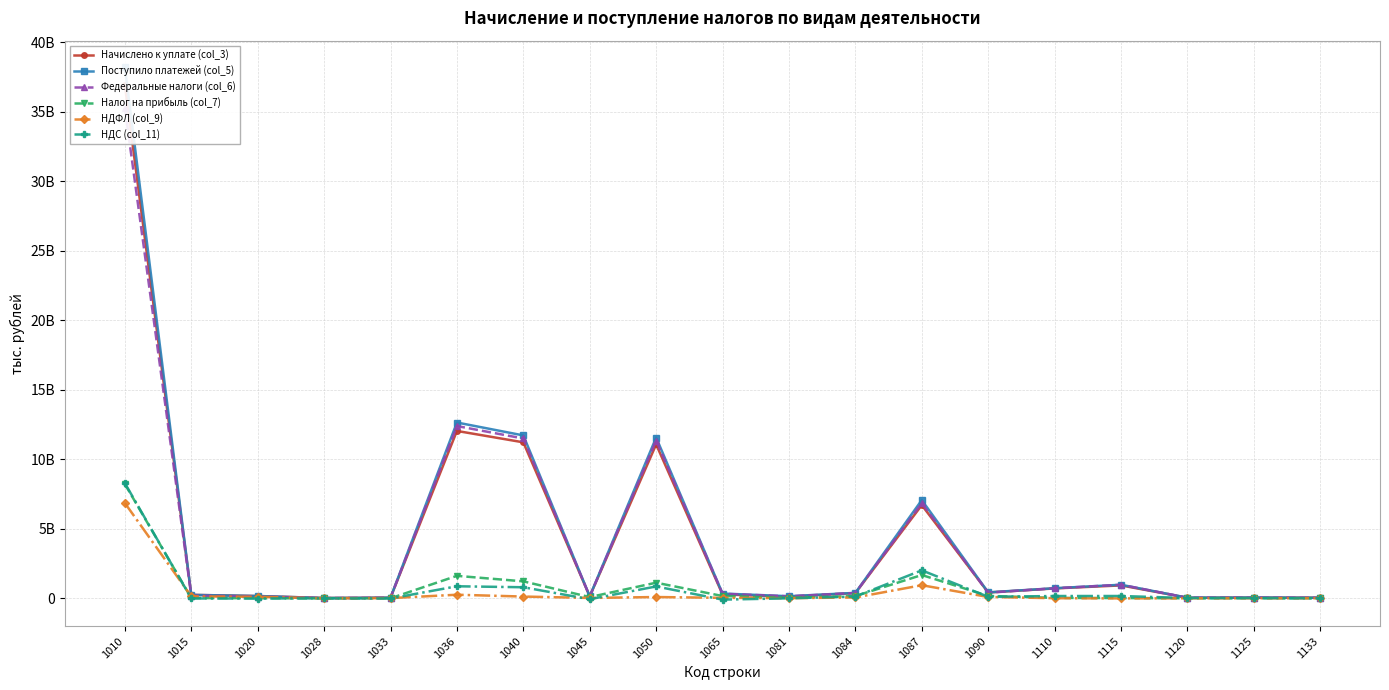

How many lines are shown in the chart?

6